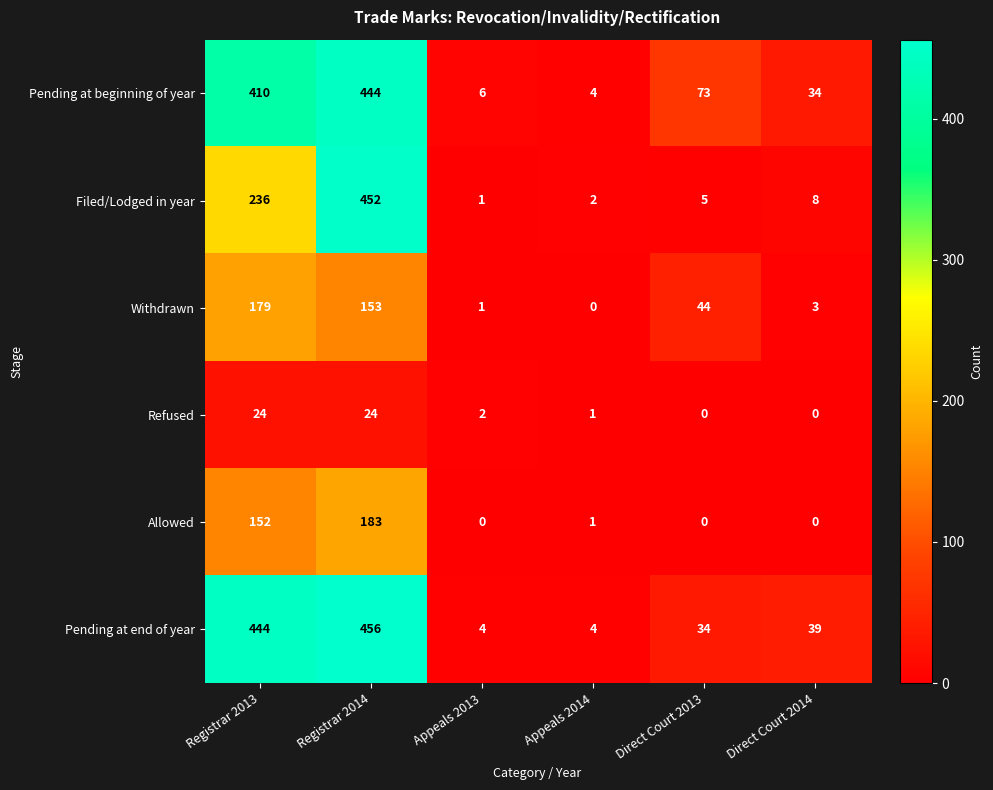

What is the total value across all series at Direct Court 2014?

84